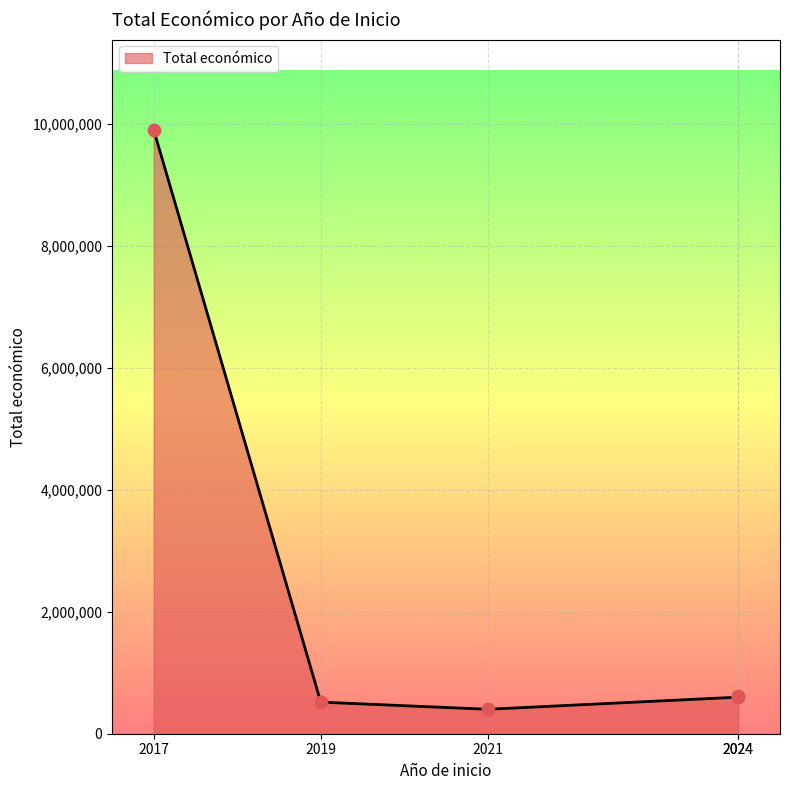

What is the ratio of the value at 2017 to the value at 2024?

16.1